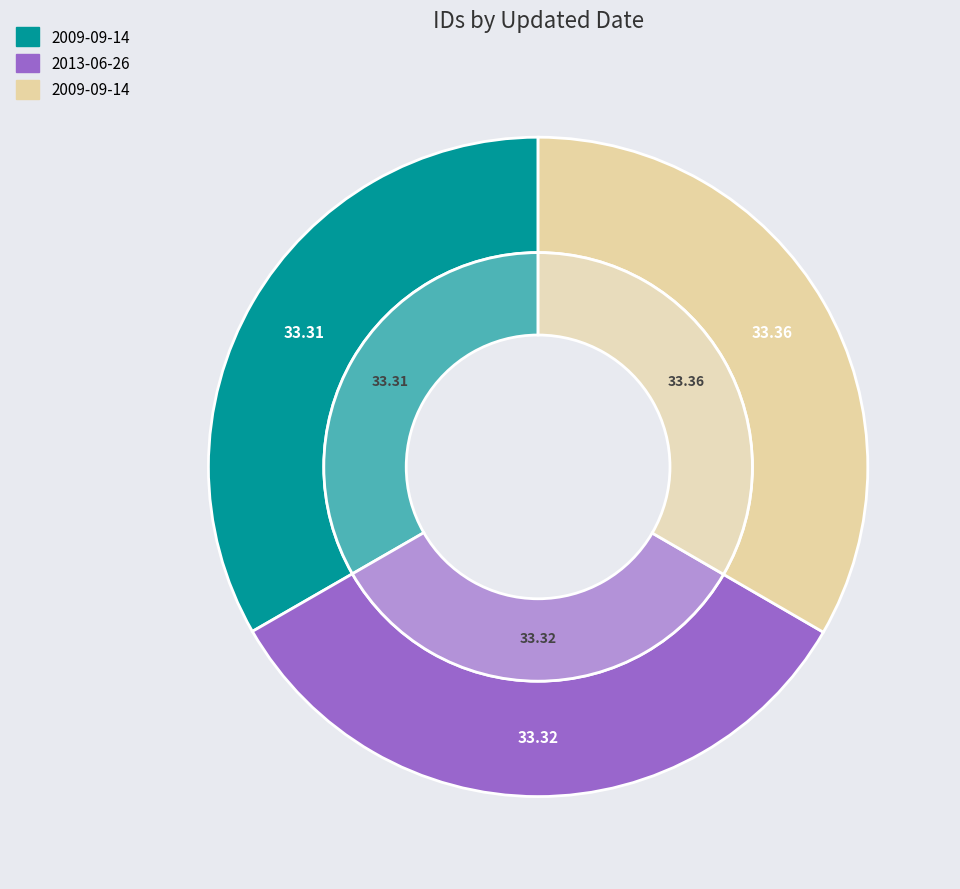

What is the ratio of the value at 2013-06-26 to the value at 2009-09-14?

1.0